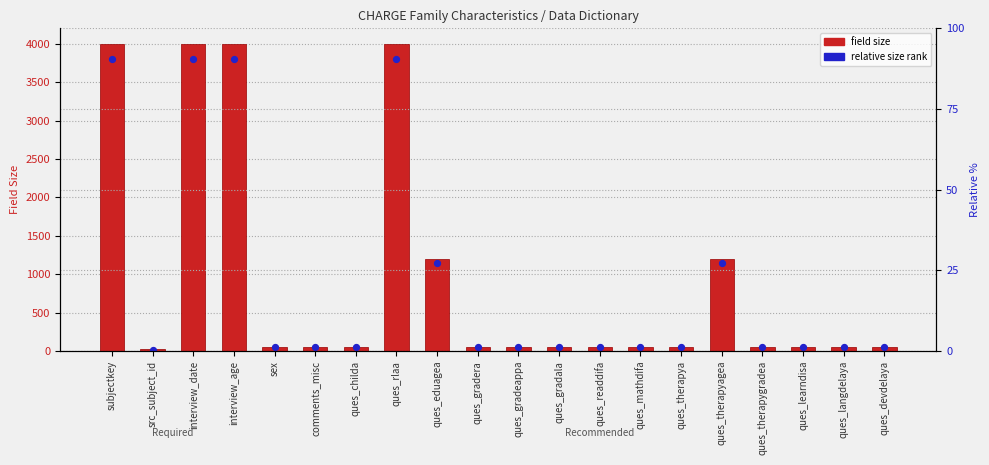

Which series reaches the minimum Y coordinate?

Relative size rank